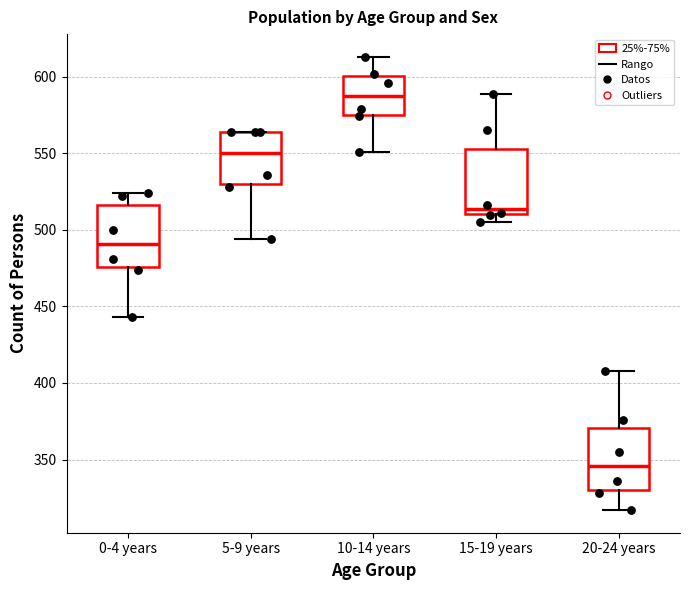

Reading left to right, read every box against the y-axis: the position of its median line, the range the box covers, and the ends of its whiskers. The values are not printed on the chart, so give them approximately, as read against the axis.

0-4 years: median 490, box 475 to 515, whiskers 445 to 525
5-9 years: median 550, box 530 to 565, whiskers 495 to 565
10-14 years: median 590, box 575 to 600, whiskers 550 to 615
15-19 years: median 515, box 510 to 555, whiskers 505 to 590
20-24 years: median 345, box 330 to 370, whiskers 315 to 410